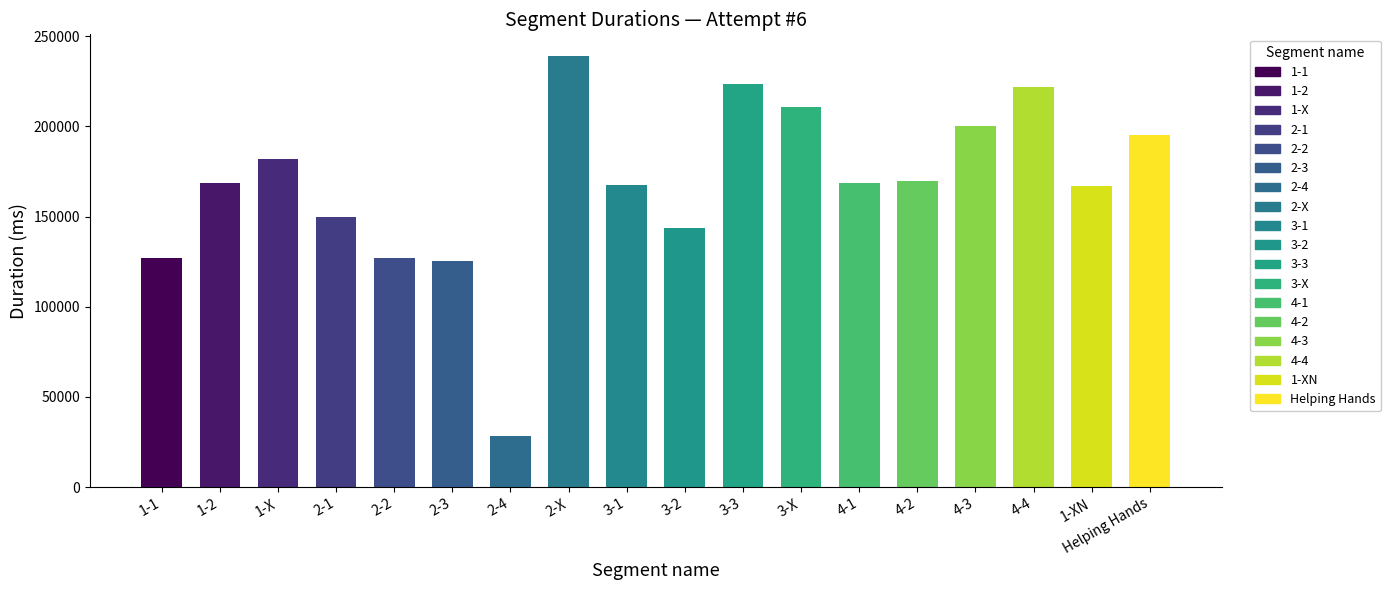

What is the difference between the values at 2-1 and 1-XN?

17242